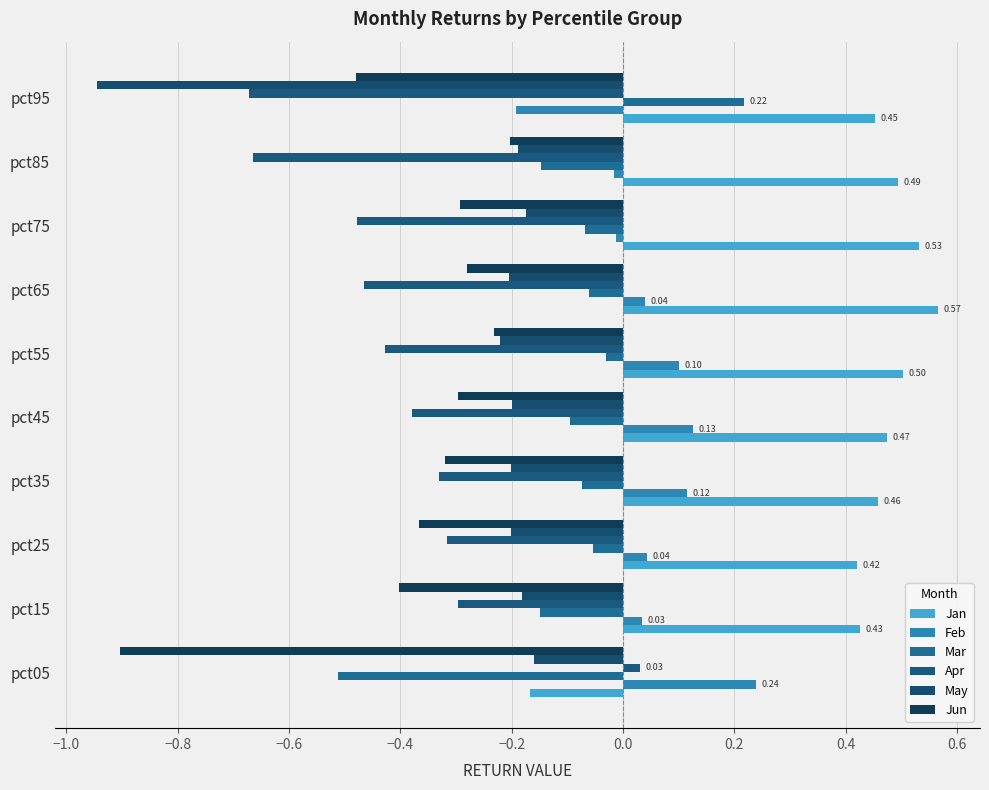

Which series has the widest spread of values?

May